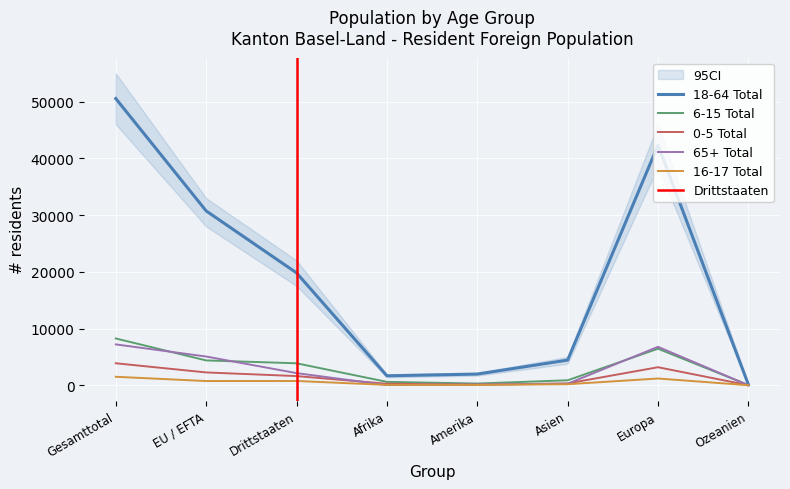

Reading right to left, transcribe all the data shown in this chart.

18-64 Total: 123	42322	4432	1971	1664	19815	30733	50548
6-15 Total: 25	6440	878	299	597	3871	4376	8247
0-5 Total: 4	3178	319	105	264	1617	2259	3876
65+ Total: 9	6776	262	119	35	2138	5063	7201
16-17 Total: 1	1189	180	57	64	751	742	1493